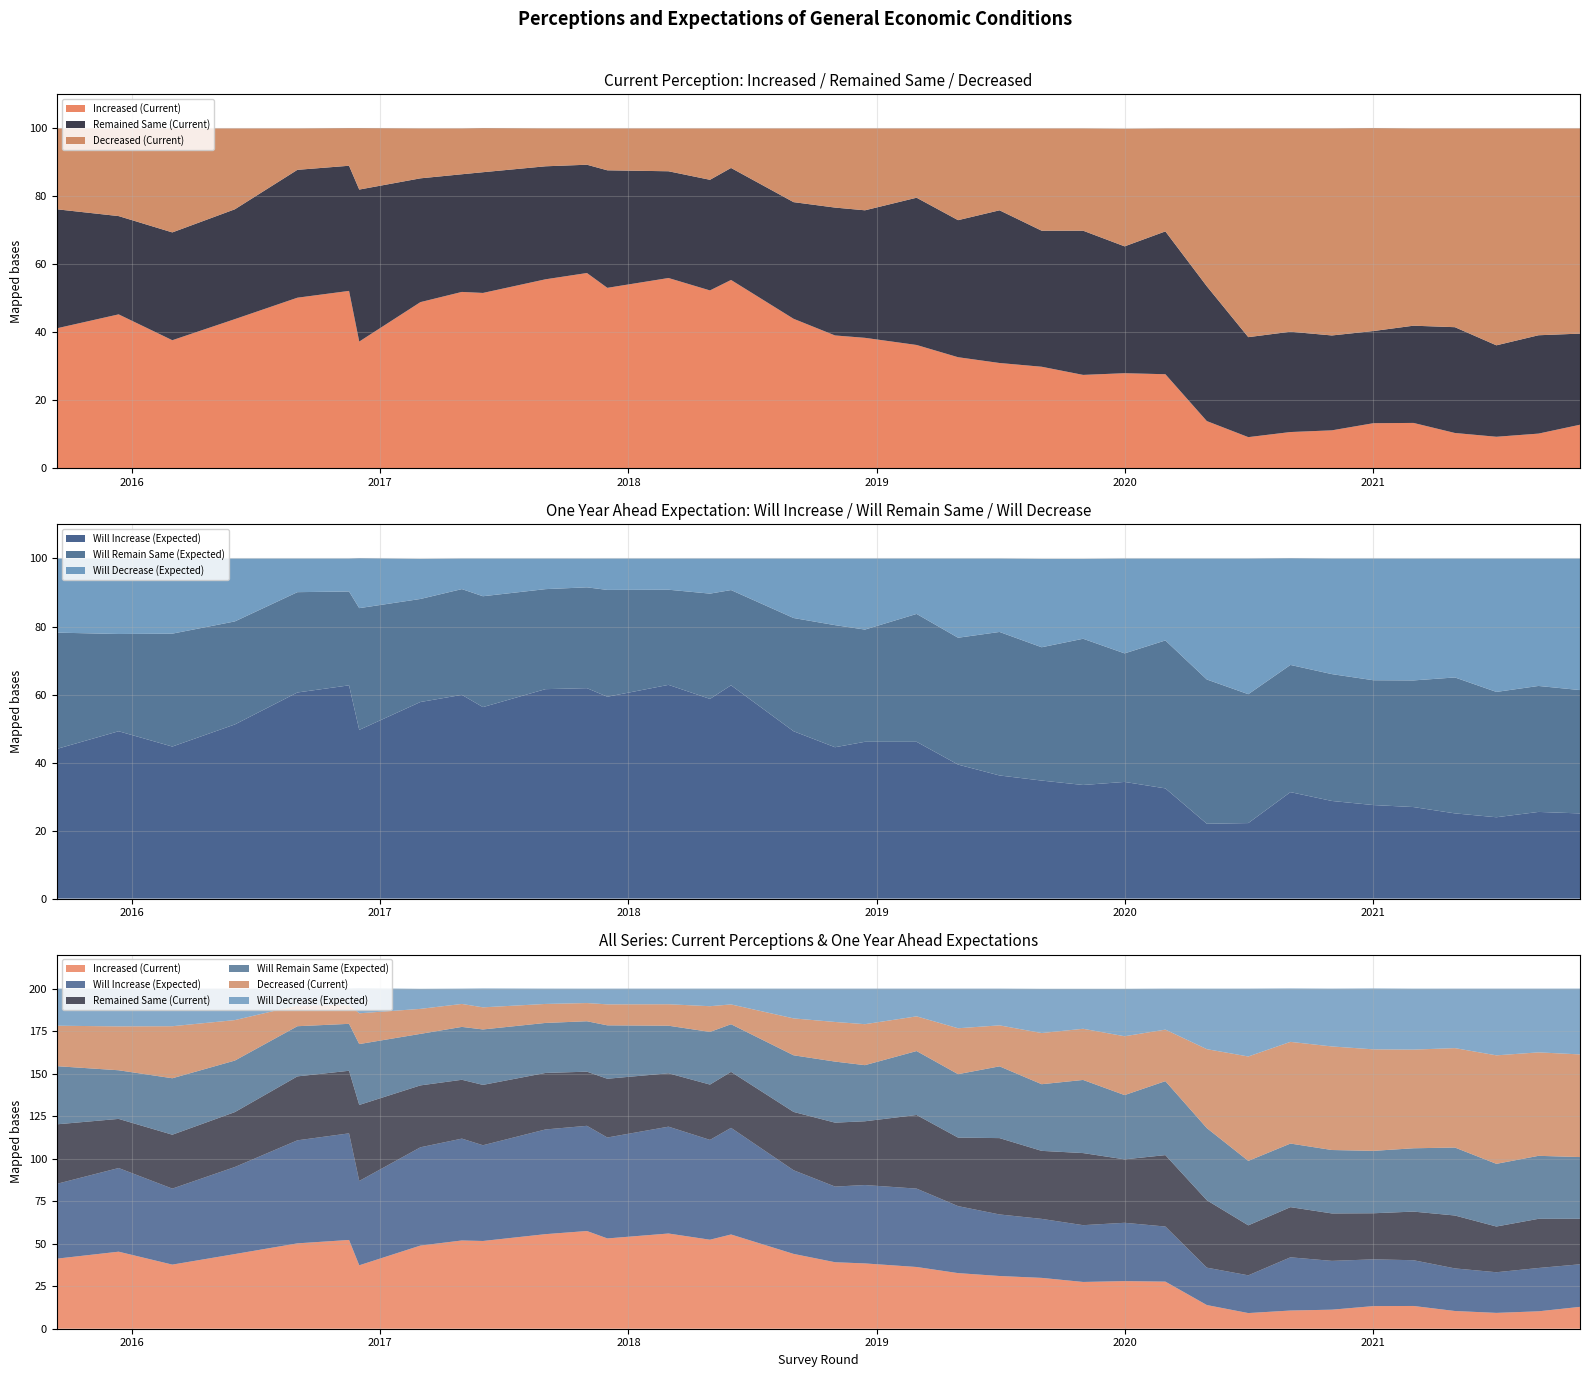

Reading left to right, transcribe all the data shown in this chart.

Increased (Current): 2015-09-13=41.2	2015-12-13=45.3	2016-03-01=37.7	2016-06-01=43.9	2016-09-01=50.2	2016-11-16=52.2	2016-12-01=37.3	2017-03-01=48.9	2017-05-01=51.9	2017-06-01=51.6	2017-09-01=55.6	2017-11-01=57.5	2017-12-01=53.1	2018-03-01=56.0	2018-05-01=52.3	2018-06-01=55.4	2018-09-01=44.0	2018-11-01=39.1	2018-12-15=38.4	2019-03-01=36.3	2019-05-01=32.7	2019-07-01=31.0	2019-09-01=29.9	2019-11-01=27.5	2020-01-01=28.0	2020-03-01=27.7	2020-05-01=13.9	2020-07-01=9.2	2020-09-01=10.7	2020-11-01=11.2	2021-01-01=13.3	2021-03-01=13.4	2021-05-01=10.4	2021-07-01=9.3	2021-09-01=10.2	2021-11-01=12.8
Will Increase (Expected): 2015-09-13=44.0	2015-12-13=49.2	2016-03-01=44.7	2016-06-01=51.2	2016-09-01=60.6	2016-11-16=62.7	2016-12-01=49.6	2017-03-01=57.8	2017-05-01=59.9	2017-06-01=56.3	2017-09-01=61.6	2017-11-01=61.9	2017-12-01=59.4	2018-03-01=62.8	2018-05-01=58.7	2018-06-01=62.7	2018-09-01=49.2	2018-11-01=44.5	2018-12-15=46.1	2019-03-01=46.1	2019-05-01=39.4	2019-07-01=36.2	2019-09-01=34.7	2019-11-01=33.4	2020-01-01=34.3	2020-03-01=32.4	2020-05-01=22.0	2020-07-01=22.2	2020-09-01=31.3	2020-11-01=28.7	2021-01-01=27.5	2021-03-01=26.9	2021-05-01=25.1	2021-07-01=23.9	2021-09-01=25.5	2021-11-01=25.0
Remained Same (Current): 2015-09-13=35.0	2015-12-13=28.9	2016-03-01=31.7	2016-06-01=32.3	2016-09-01=37.6	2016-11-16=36.8	2016-12-01=44.7	2017-03-01=36.4	2017-05-01=34.6	2017-06-01=35.5	2017-09-01=33.2	2017-11-01=31.8	2017-12-01=34.6	2018-03-01=31.4	2018-05-01=32.5	2018-06-01=32.9	2018-09-01=34.3	2018-11-01=37.6	2018-12-15=37.5	2019-03-01=43.3	2019-05-01=40.3	2019-07-01=44.9	2019-09-01=40.0	2019-11-01=42.4	2020-01-01=37.3	2020-03-01=42.0	2020-05-01=39.6	2020-07-01=29.4	2020-09-01=29.5	2020-11-01=27.9	2021-01-01=27.1	2021-03-01=28.6	2021-05-01=31.1	2021-07-01=26.9	2021-09-01=28.9	2021-11-01=26.8
Will Remain Same (Expected): 2015-09-13=34.2	2015-12-13=28.6	2016-03-01=33.2	2016-06-01=30.3	2016-09-01=29.5	2016-11-16=27.6	2016-12-01=35.8	2017-03-01=30.3	2017-05-01=31.1	2017-06-01=32.6	2017-09-01=29.4	2017-11-01=29.6	2017-12-01=31.4	2018-03-01=28.0	2018-05-01=31.0	2018-06-01=28.0	2018-09-01=33.3	2018-11-01=35.9	2018-12-15=33.0	2019-03-01=37.6	2019-05-01=37.3	2019-07-01=42.2	2019-09-01=39.2	2019-11-01=43.0	2020-01-01=37.8	2020-03-01=43.5	2020-05-01=42.4	2020-07-01=37.9	2020-09-01=37.4	2020-11-01=37.3	2021-01-01=36.7	2021-03-01=37.2	2021-05-01=40.0	2021-07-01=36.9	2021-09-01=37.0	2021-11-01=36.3
Decreased (Current): 2015-09-13=23.8	2015-12-13=25.8	2016-03-01=30.6	2016-06-01=23.8	2016-09-01=12.2	2016-11-16=11.1	2016-12-01=18.1	2017-03-01=14.7	2017-05-01=13.5	2017-06-01=13.0	2017-09-01=11.2	2017-11-01=10.7	2017-12-01=12.3	2018-03-01=12.6	2018-05-01=15.1	2018-06-01=11.7	2018-09-01=21.7	2018-11-01=23.3	2018-12-15=24.1	2019-03-01=20.4	2019-05-01=27.0	2019-07-01=24.1	2019-09-01=30.1	2019-11-01=30.1	2020-01-01=34.6	2020-03-01=30.3	2020-05-01=46.4	2020-07-01=61.4	2020-09-01=59.8	2020-11-01=60.9	2021-01-01=59.7	2021-03-01=58.0	2021-05-01=58.5	2021-07-01=63.8	2021-09-01=60.8	2021-11-01=60.4
Will Decrease (Expected): 2015-09-13=21.8	2015-12-13=22.2	2016-03-01=22.1	2016-06-01=18.5	2016-09-01=9.9	2016-11-16=9.7	2016-12-01=14.7	2017-03-01=11.8	2017-05-01=9.0	2017-06-01=11.1	2017-09-01=9.0	2017-11-01=8.5	2017-12-01=9.2	2018-03-01=9.2	2018-05-01=10.3	2018-06-01=9.3	2018-09-01=17.5	2018-11-01=19.6	2018-12-15=20.9	2019-03-01=16.3	2019-05-01=23.3	2019-07-01=21.6	2019-09-01=26.0	2019-11-01=23.5	2020-01-01=27.9	2020-03-01=24.1	2020-05-01=35.6	2020-07-01=39.9	2020-09-01=31.4	2020-11-01=34.0	2021-01-01=35.8	2021-03-01=35.8	2021-05-01=35.0	2021-07-01=39.2	2021-09-01=37.5	2021-11-01=38.7